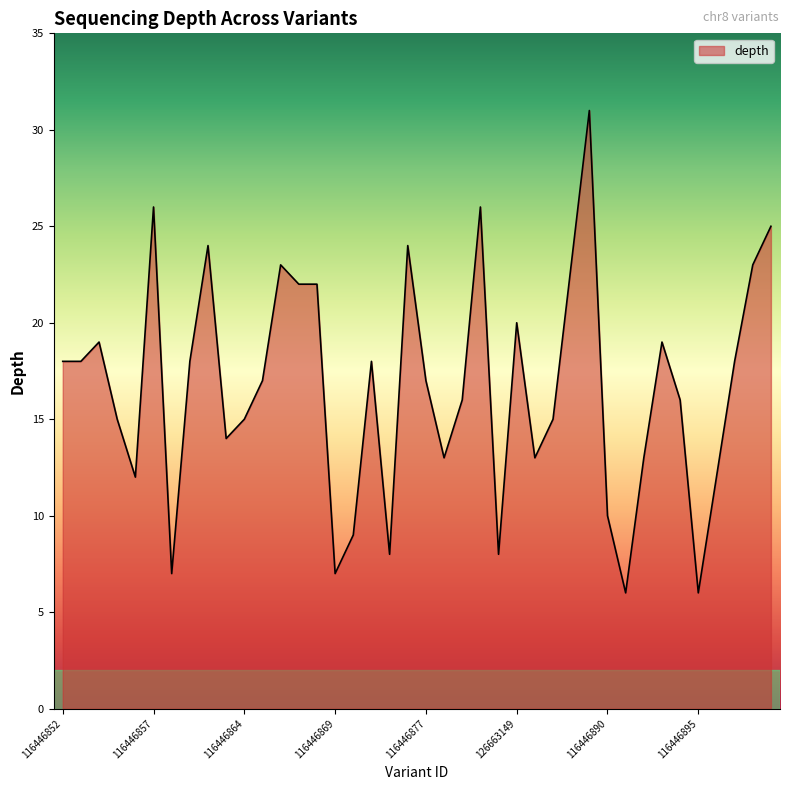

What is the greatest value displayed?

31